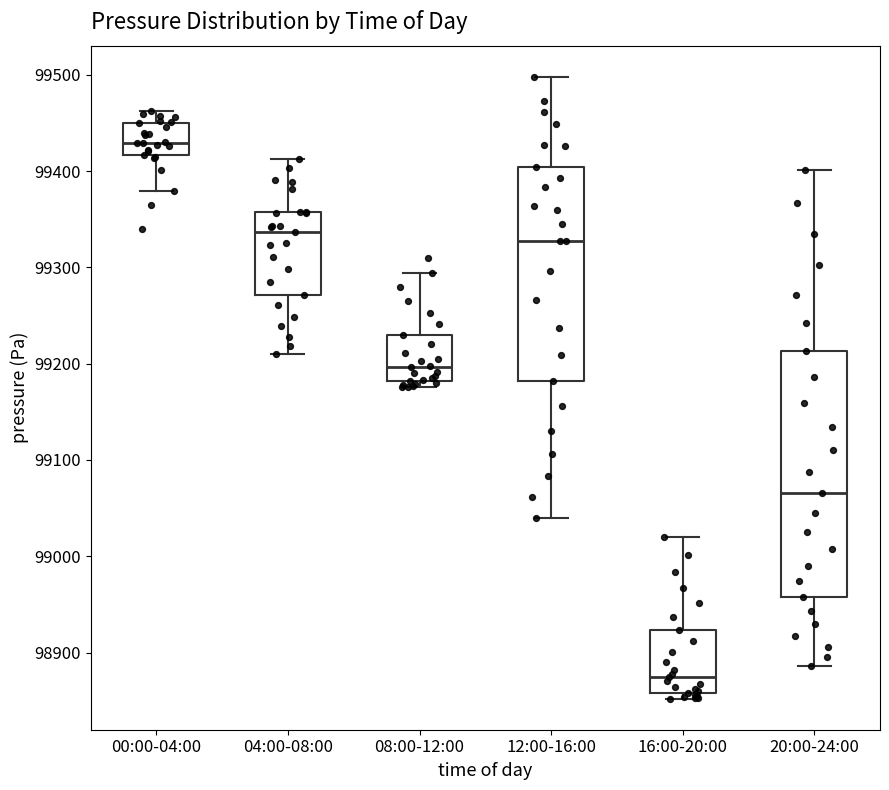

Comparing the boxes themselves (not the whiskers), which one is the tallest?

20:00-24:00